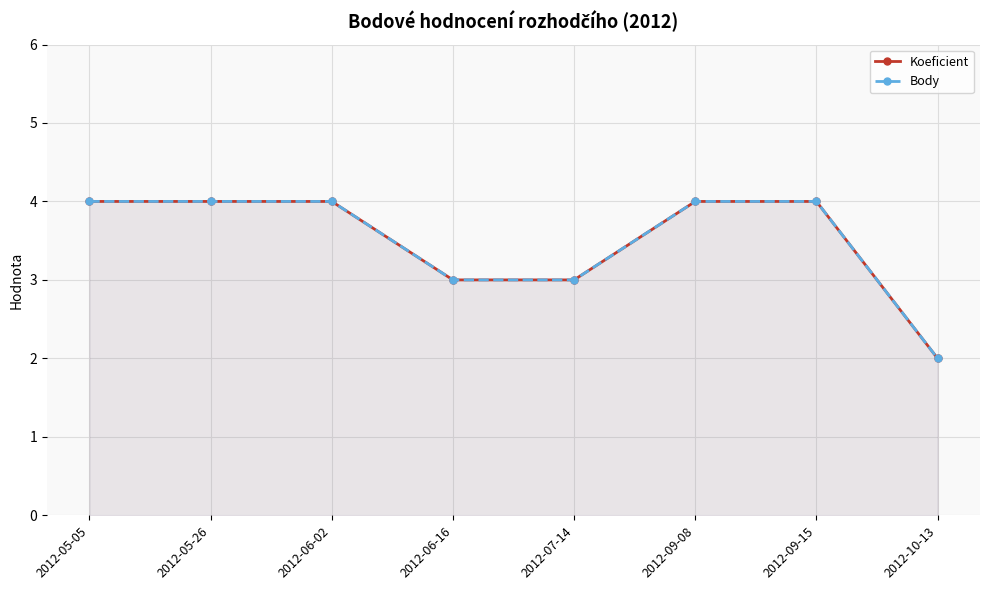

What is the total value across all series at 2012-06-02?

8